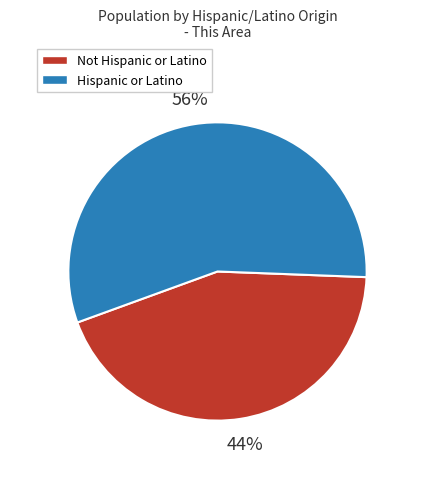

Count the number of slices in the pie.

2